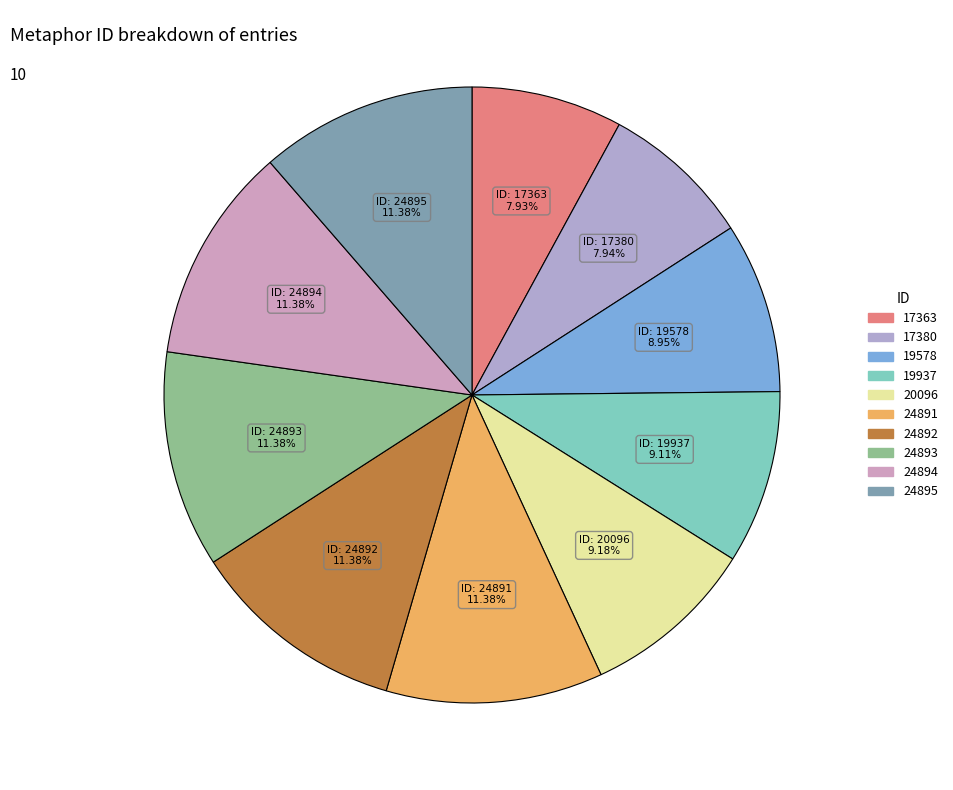

To the nearest percent, what is the difference between the 19578 and 17380 slice percentages?

1%